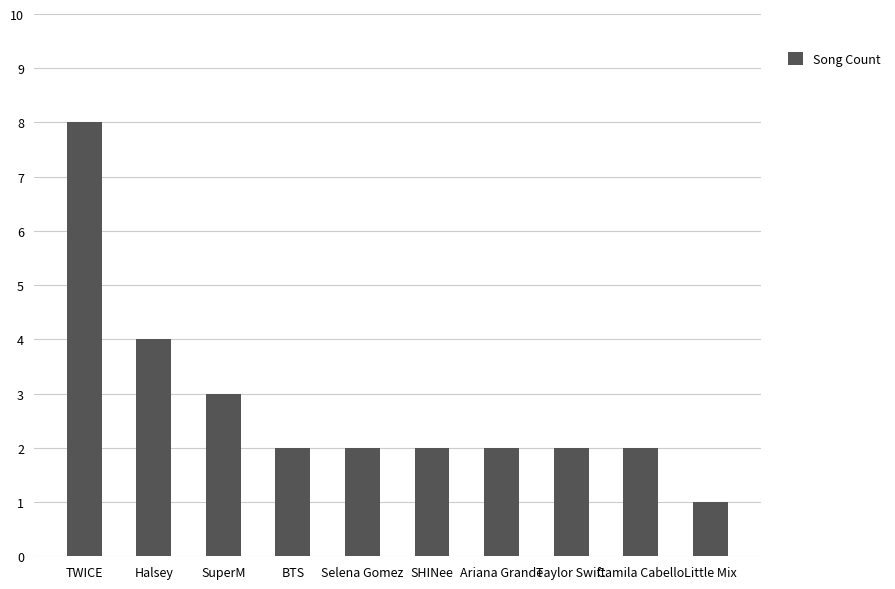

Which label corresponds to the largest value in the chart?

TWICE